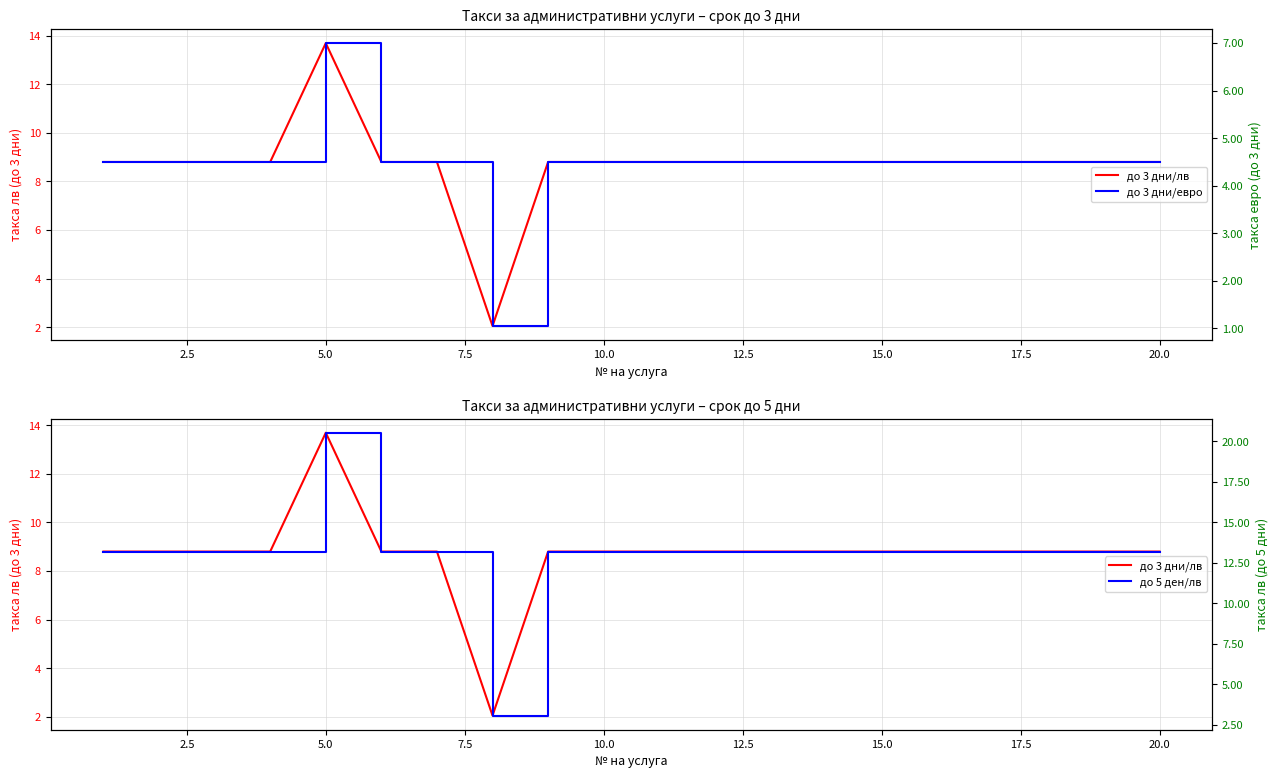

What is the difference between the maximum and minimum values in the до 3 дни/евро series?

6.0